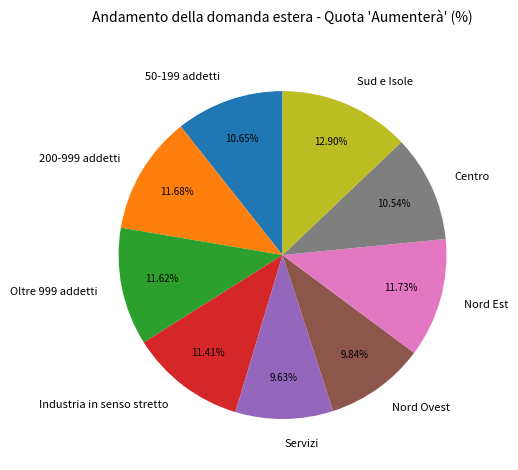

Does Oltre 999 addetti represent more than half of the total?

No